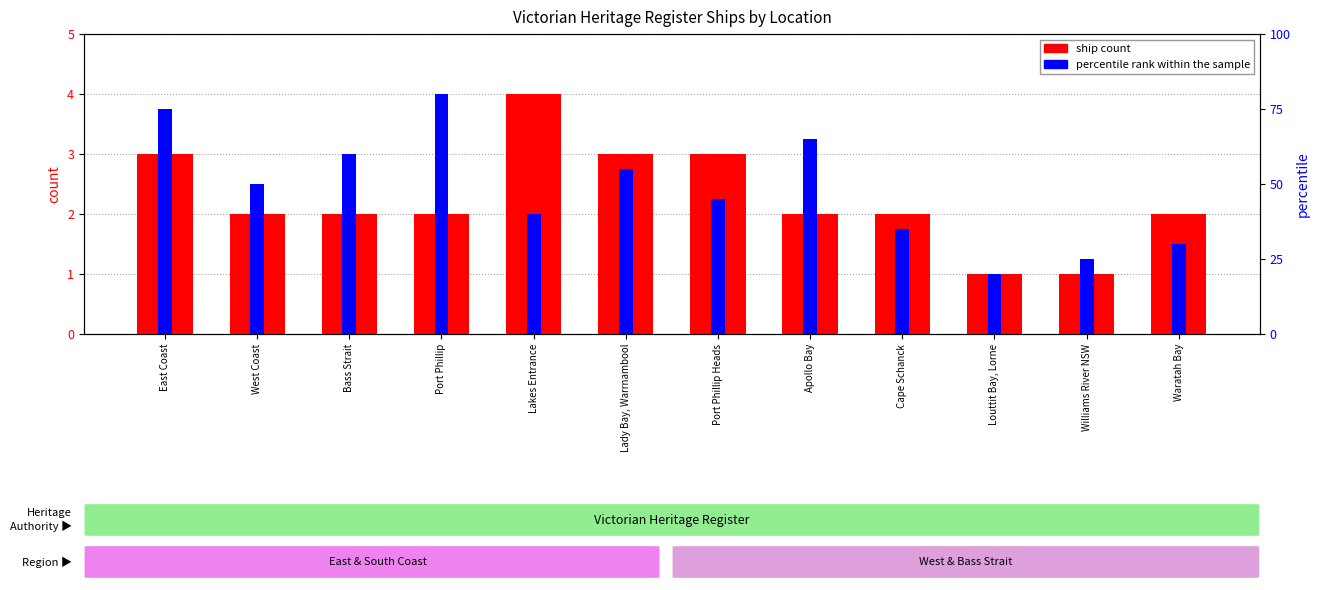

Count the number of data series in this chart.

2